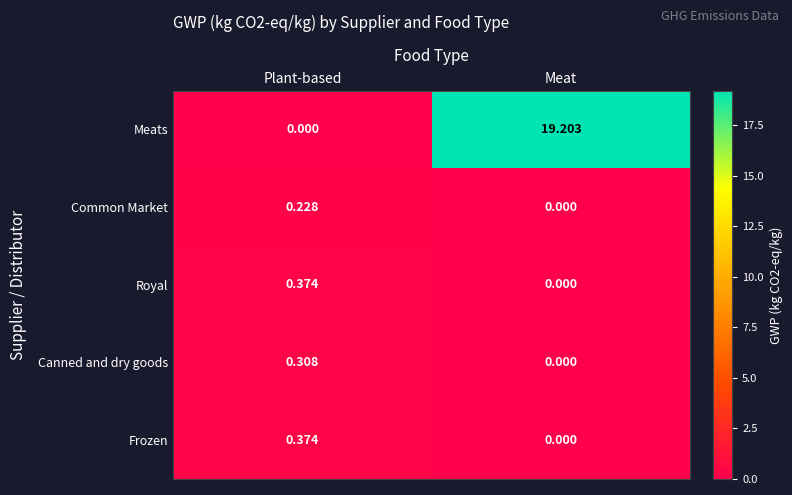

Where is Meats nearest to the value 9?

Plant-based